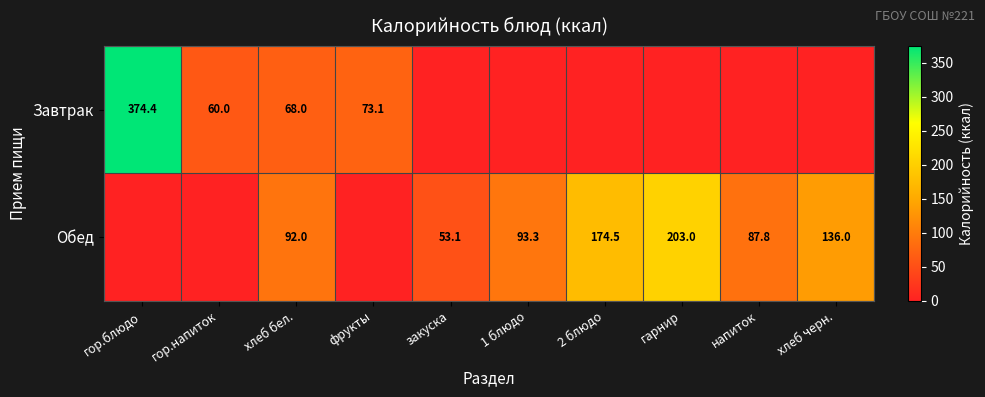

Is it true that Обед equals 93.3 at 1 блюдо?

True